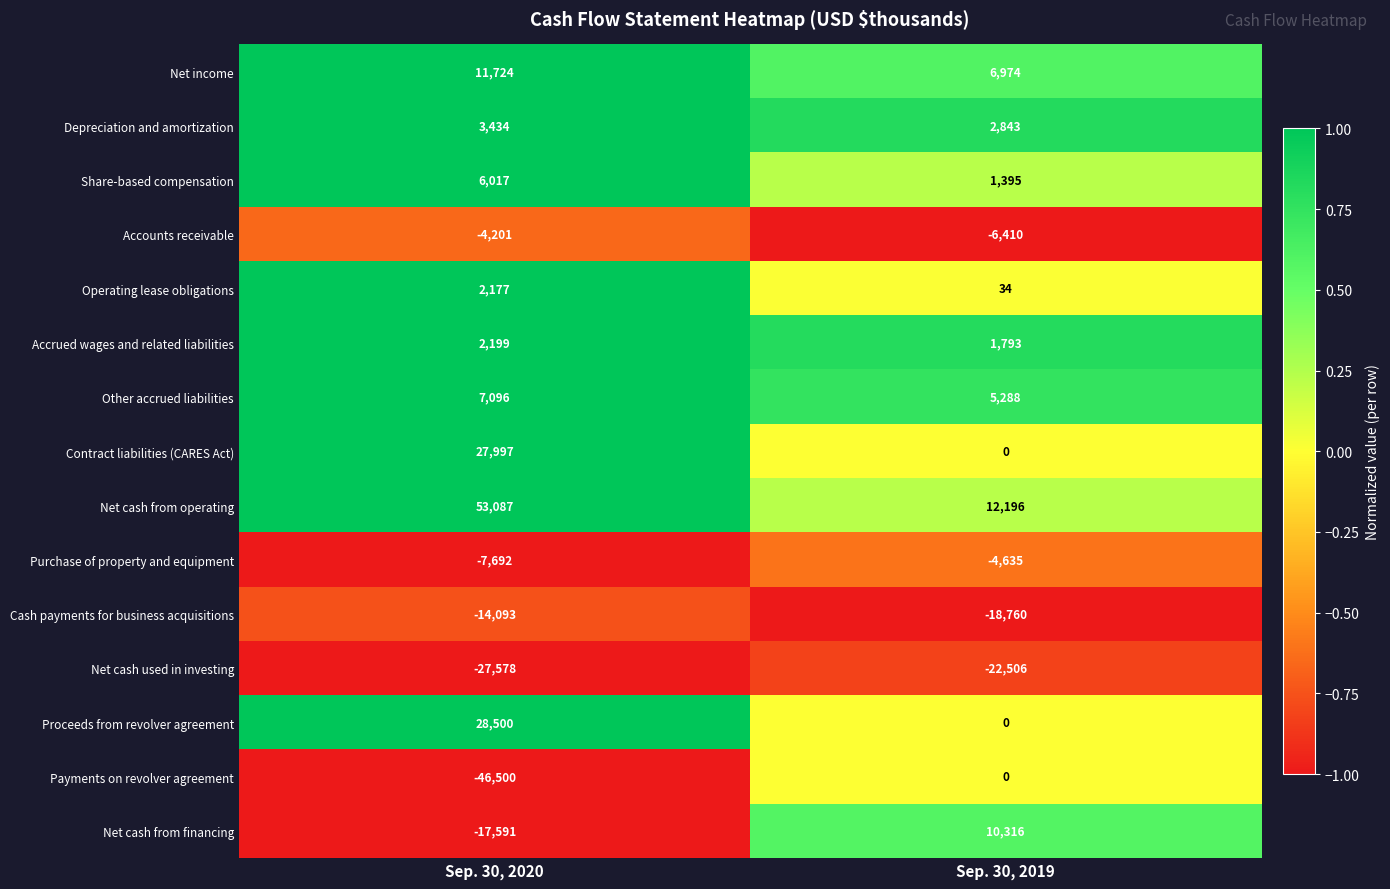

At which category is the sum across all series the highest?

Sep. 30, 2020